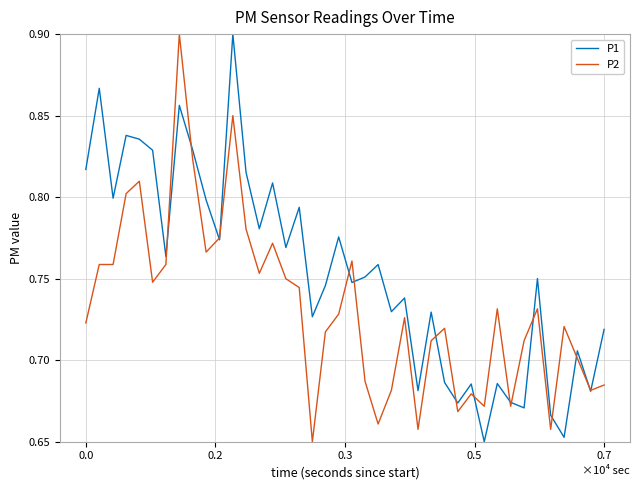

Rank the series by their average value, from lowest to highest.

P2, P1